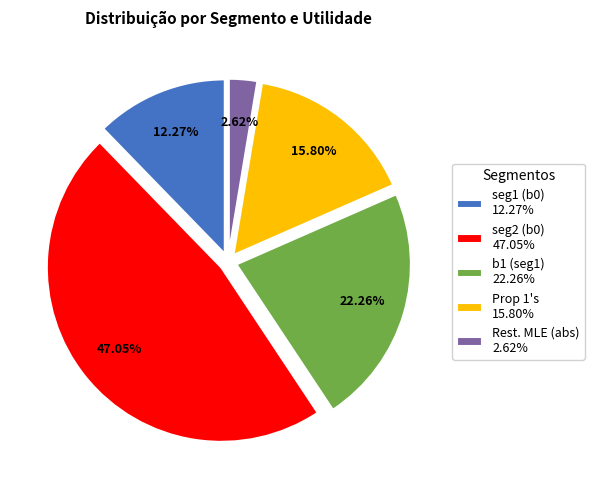

How many segments does this pie chart have?

5